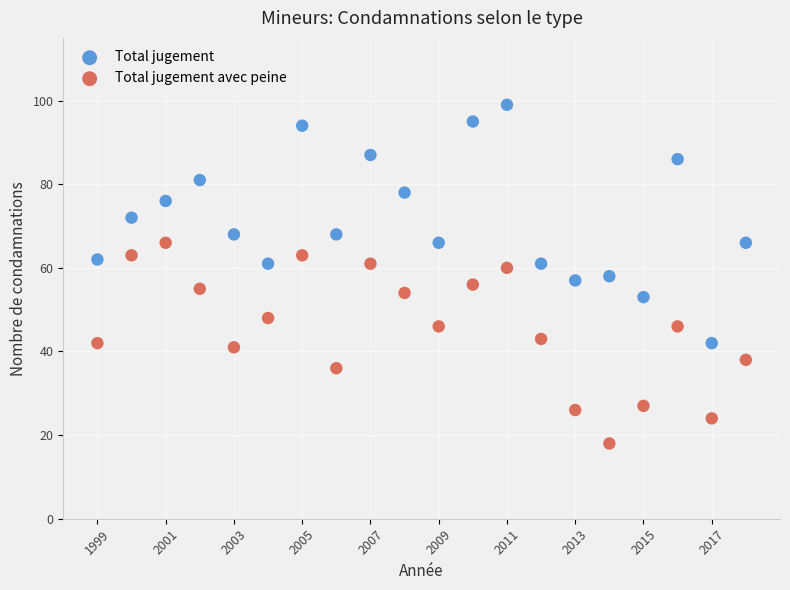

What is the X range (max minus min) for the scatter plot?

19